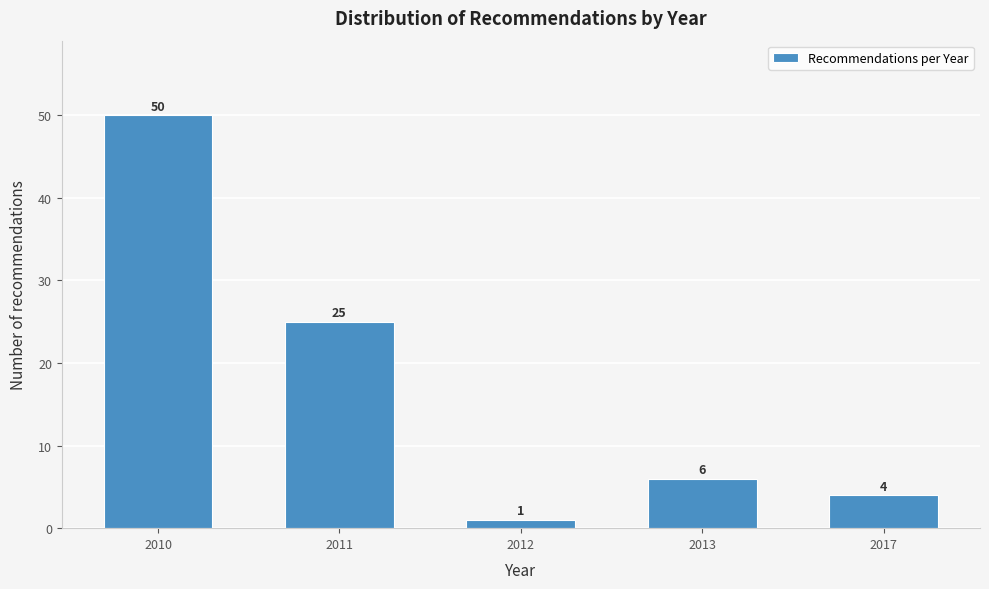

Reading right to left, transcribe all the data shown in this chart.

4	6	1	25	50